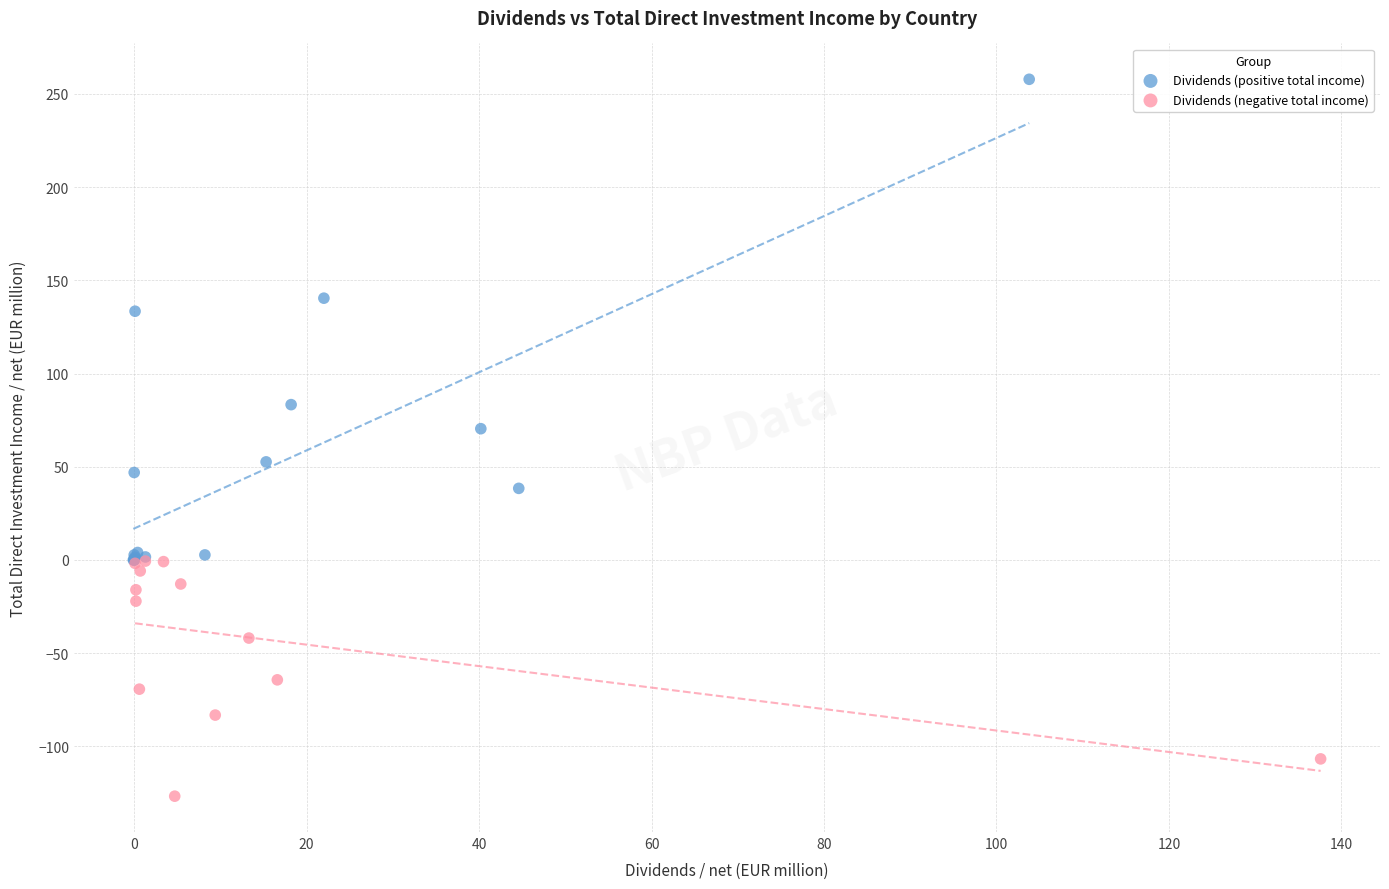

Which series contains the lowest Y value?

Dividends (negative total income)